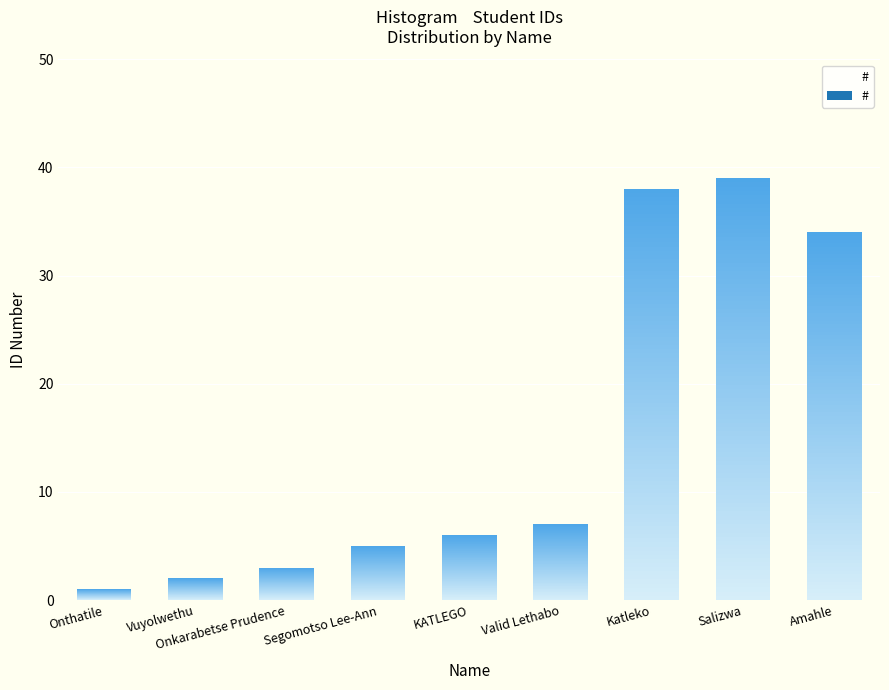

What is the sum of all values?

135